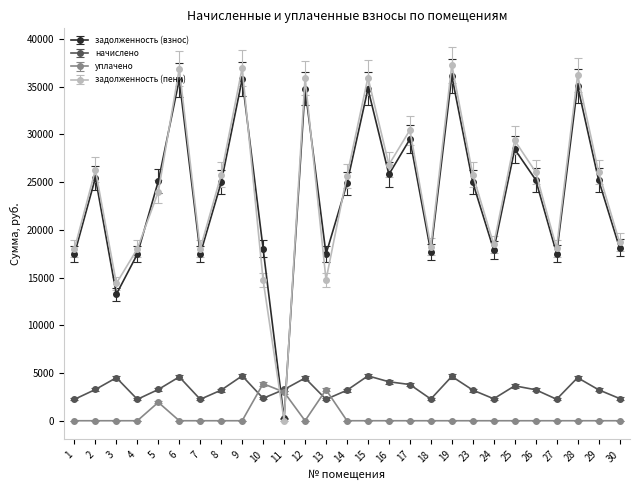

After their last crossing, which series has the higher values: начислено or задолженность (взнос)?

задолженность (взнос)